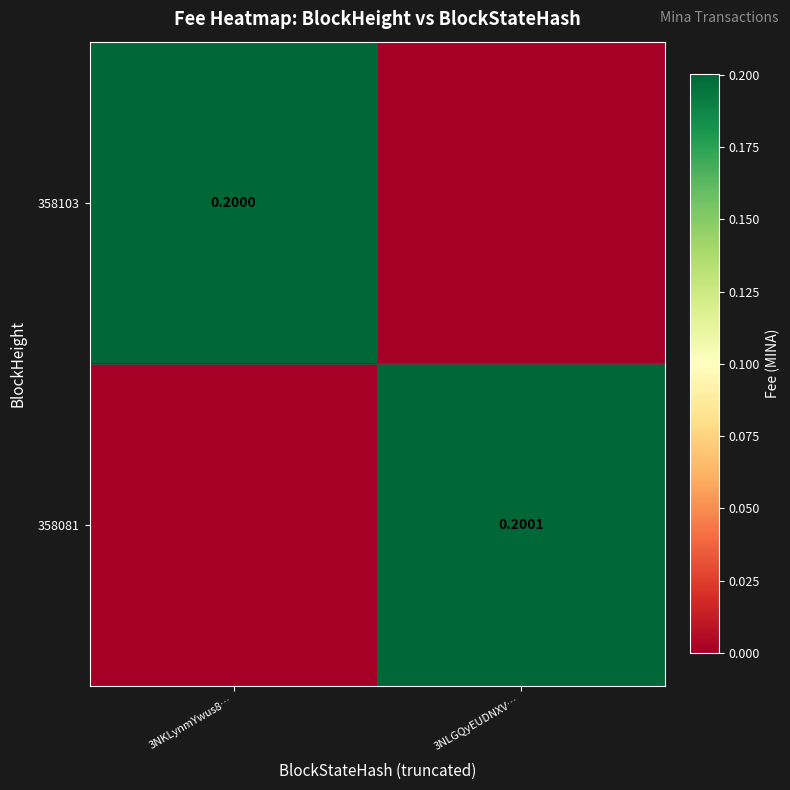

Is it true that 358103 equals 0.0 at 3NLGQyEUDNXV…?

True